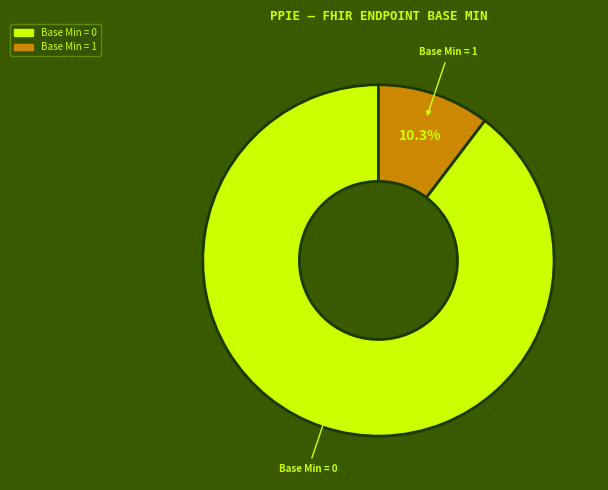

Is Base Min = 0 the majority of the pie?

Yes